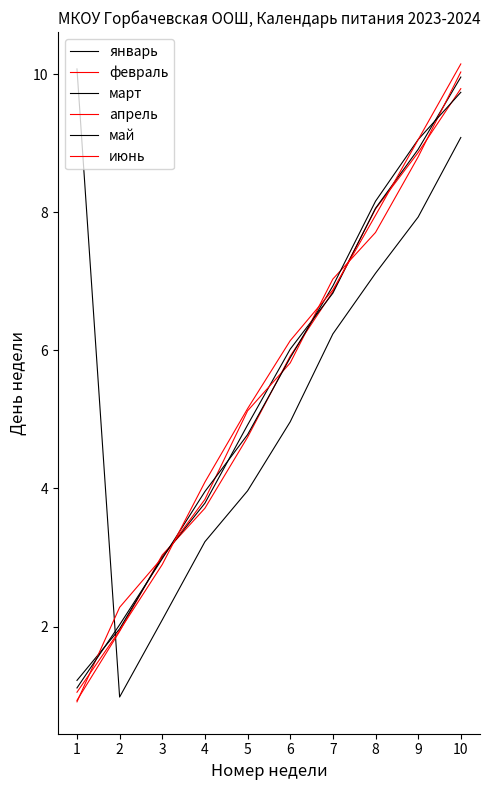

How many lines are shown in the chart?

6